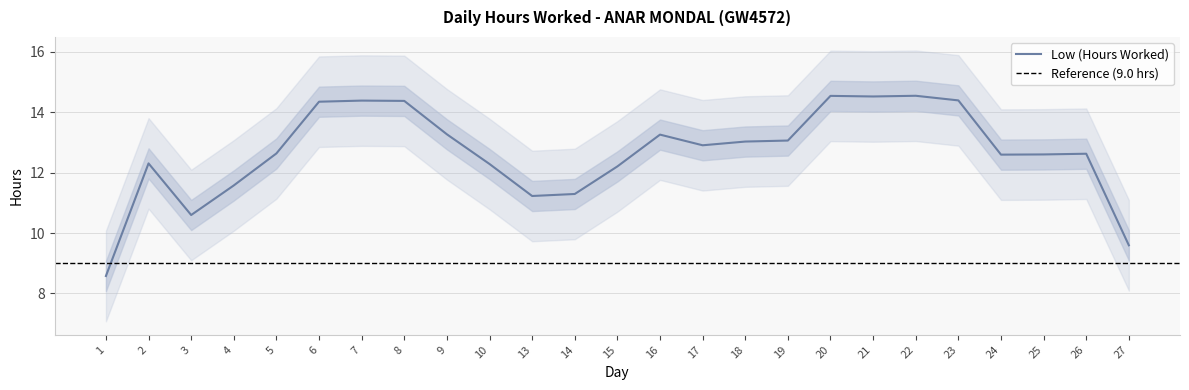

What is the lowest value of the Low (Hours Worked) series?

8.6